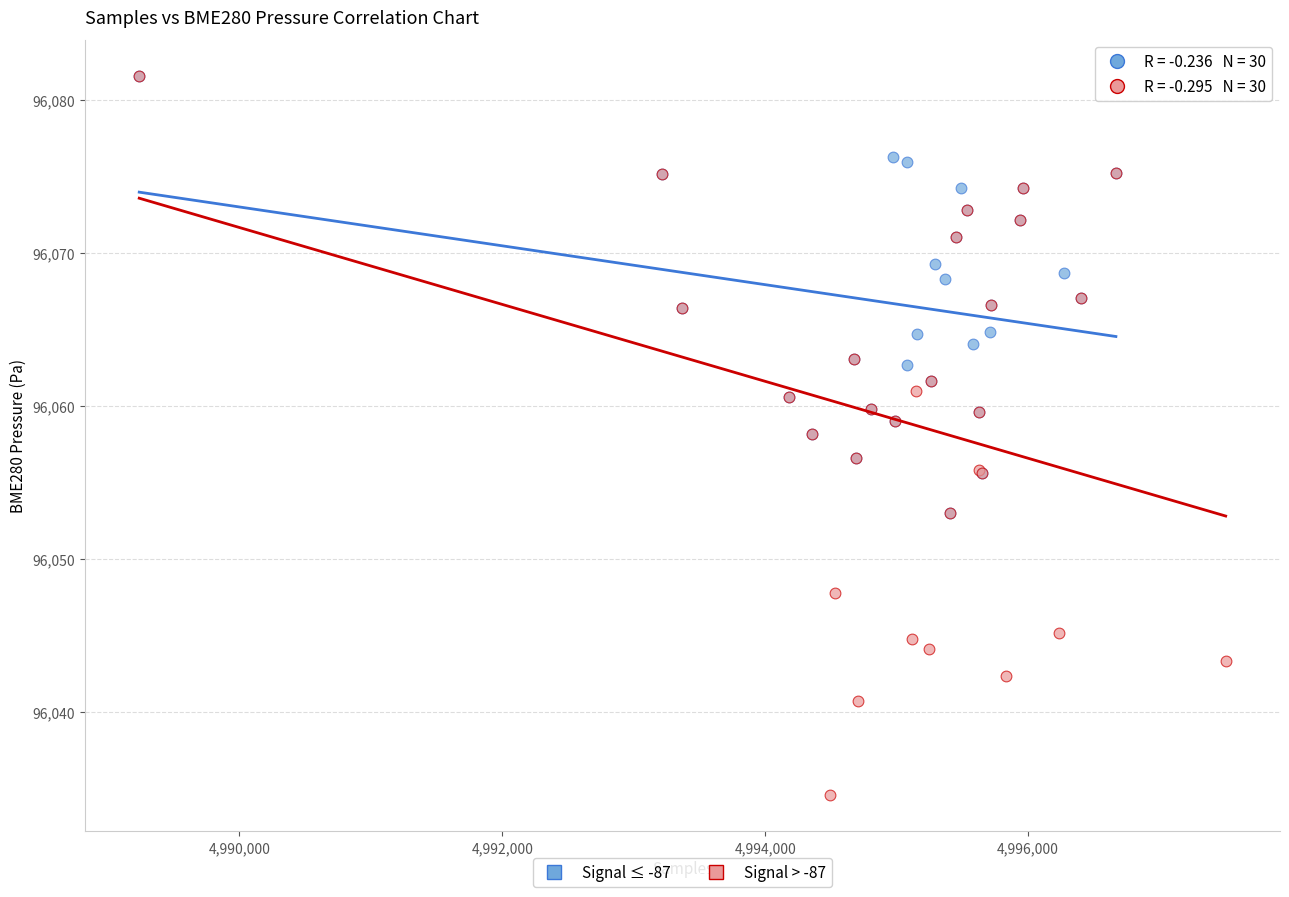

What are all the series names shown in the legend?

Signal ≤ -87, Signal > -87